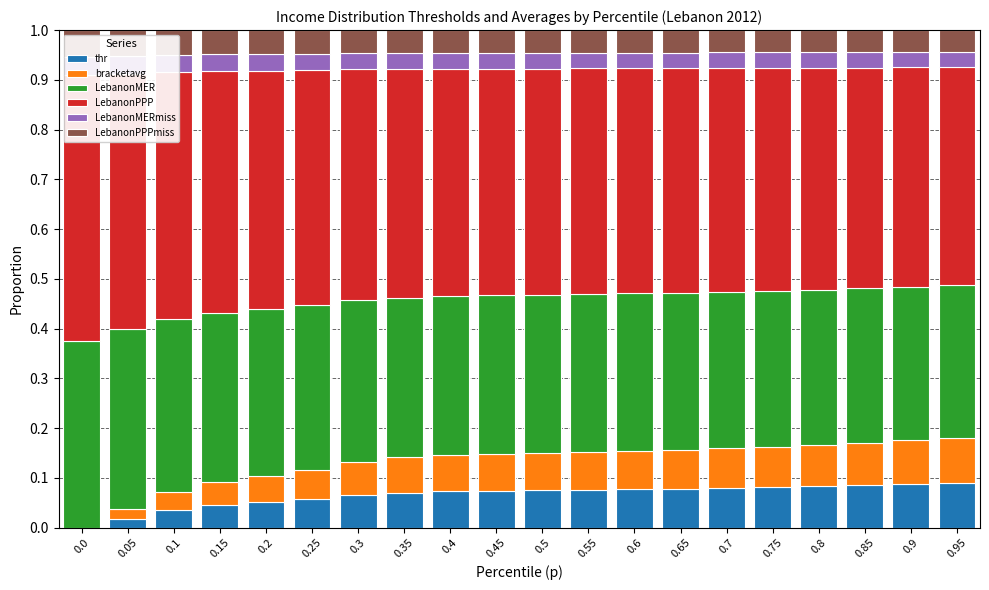

What is the difference between the highest and lowest values at 0.95?

0.4